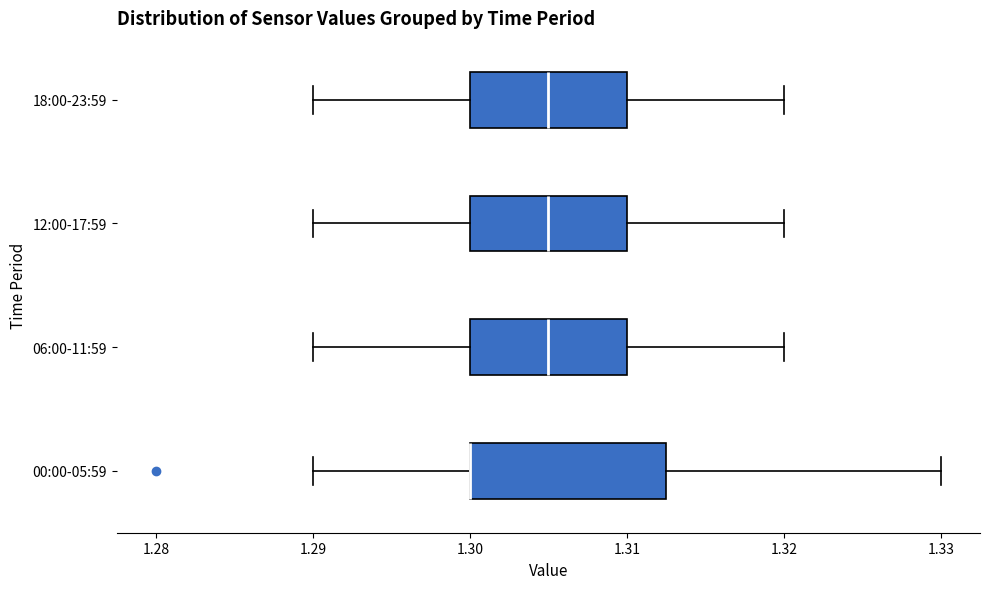

Reading bottom to top, read every box against the x-axis: the position of its median line, the range the box covers, and the ends of its whiskers. The values are not printed on the chart, so give them approximately, as read against the axis.

00:00-05:59: median 1.300 (drawn on the box's left edge), box 1.300 to 1.313, whiskers 1.290 to 1.330
06:00-11:59: median 1.305, box 1.300 to 1.310, whiskers 1.290 to 1.320
12:00-17:59: median 1.305, box 1.300 to 1.310, whiskers 1.290 to 1.320
18:00-23:59: median 1.305, box 1.300 to 1.310, whiskers 1.290 to 1.320